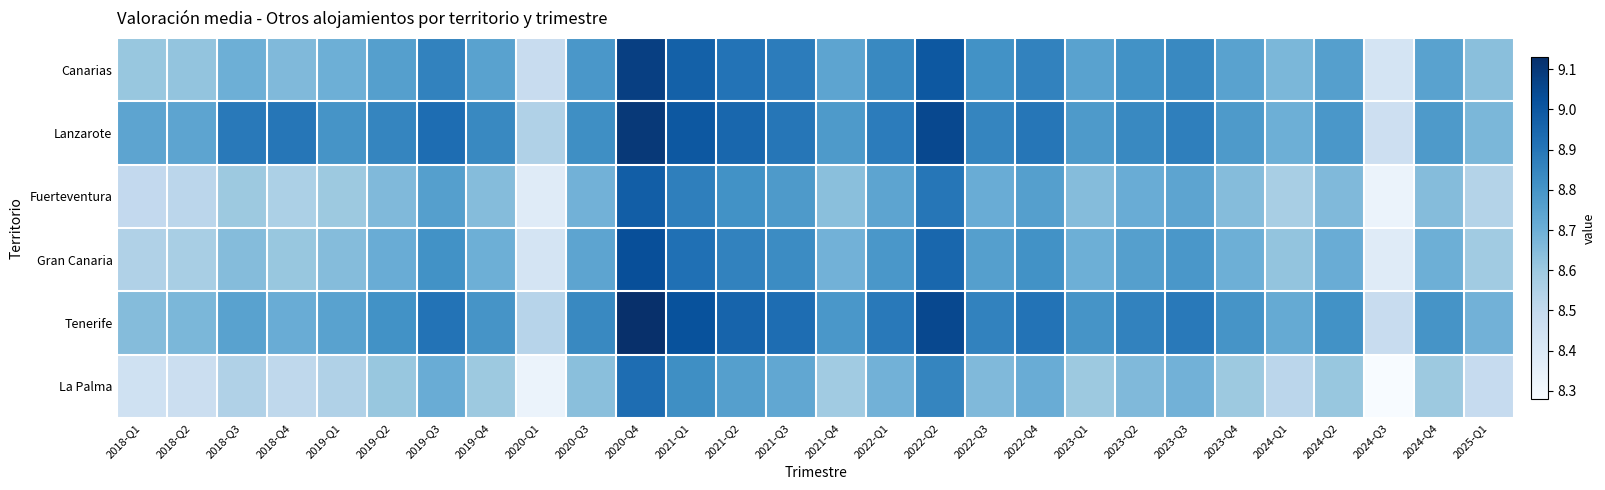

What is the greatest value displayed?

9.1